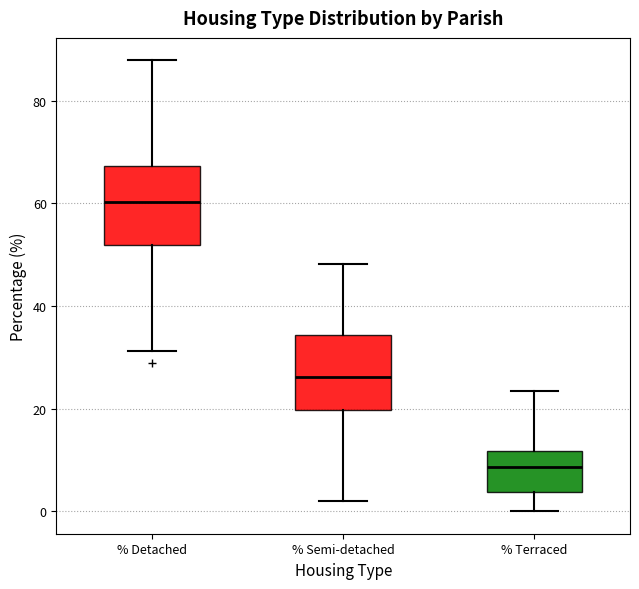

Reading left to right, transcribe this box plot: for each box, give where its median line is, the range the box spans, and where its two whiskers end, as read against the y-axis. The values are not printed on the chart, so give them approximately, as read against the axis.

% Detached: median 60, box 52 to 68, whiskers 32 to 88
% Semi-detached: median 26, box 20 to 34, whiskers 2 to 48
% Terraced: median 8, box 4 to 12, whiskers 0 to 24